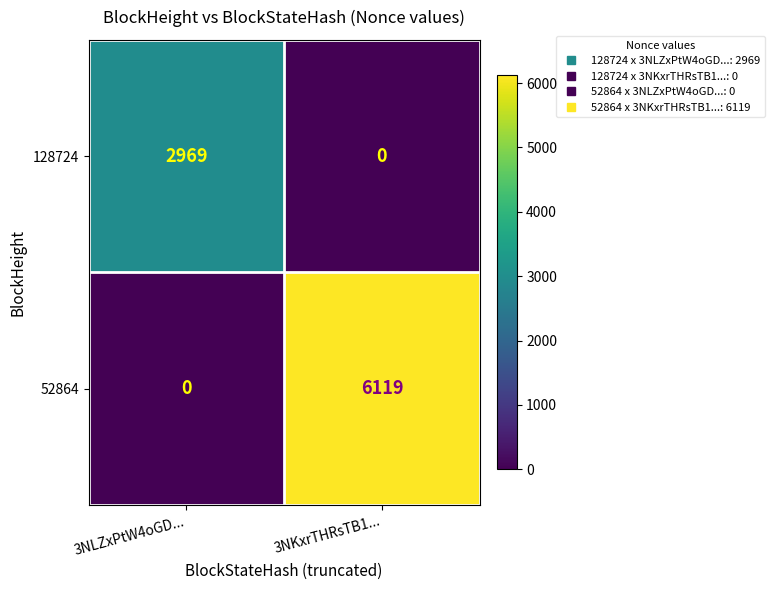

Between 3NLZxPtW4oGD... and 3NKxrTHRsTB1..., which series saw the biggest shift?

52864